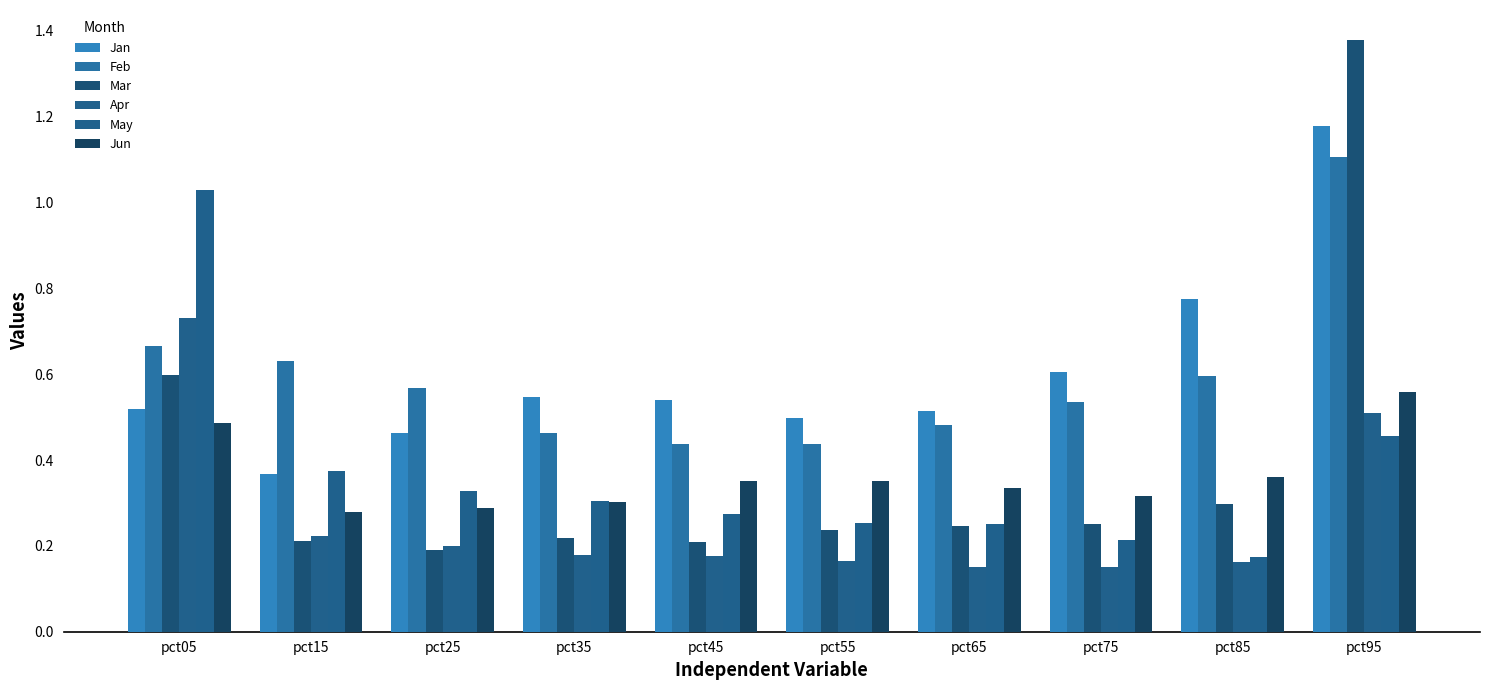

Is the value of May at pct85 greater than the value of Apr at pct95?

No